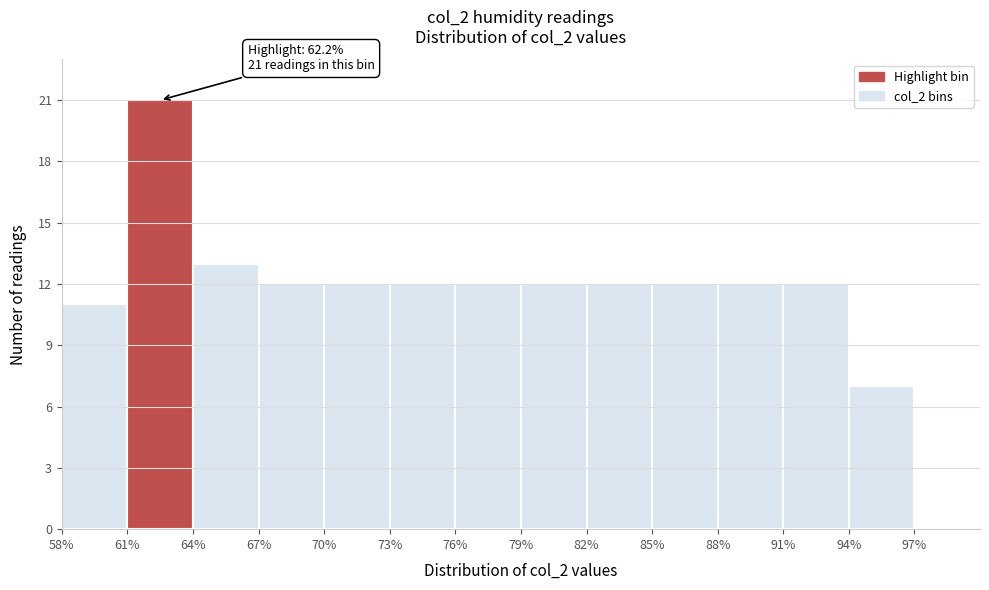

Over which range of the x-axis is the bar tallest?

61 to 64